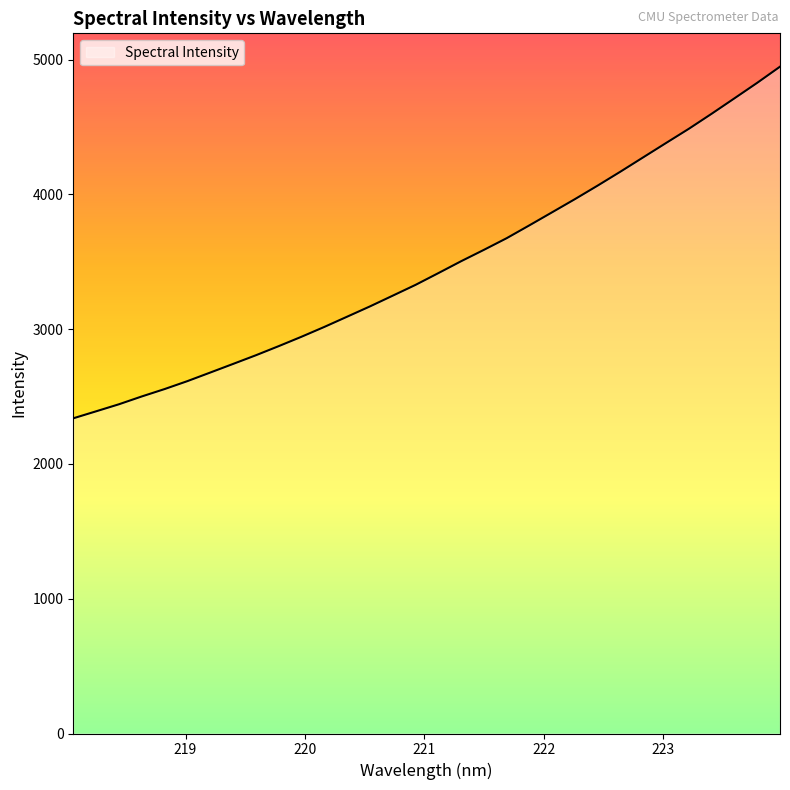

What is the difference between the maximum and minimum values?

2609.4